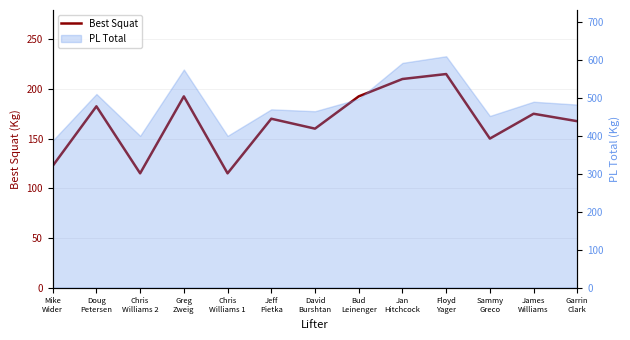

Rank the categories by value from highest to lowest.

Floyd
Yager, Jan
Hitchcock, Greg
Zweig, Bud
Leinenger, Doug
Petersen, James
Williams, Jeff
Pietka, Garrin
Clark, David
Burshtan, Sammy
Greco, Mike
Wider, Chris
Williams 2, Chris
Williams 1